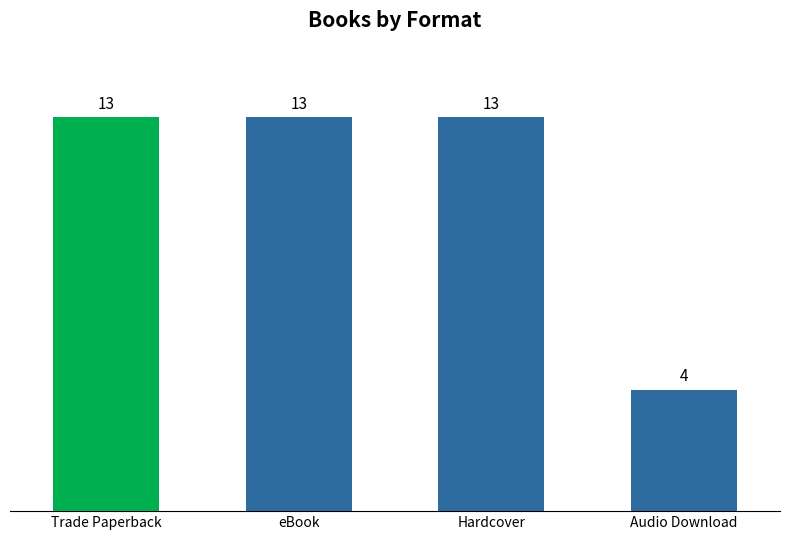

Which has a higher value, eBook or Audio Download?

eBook